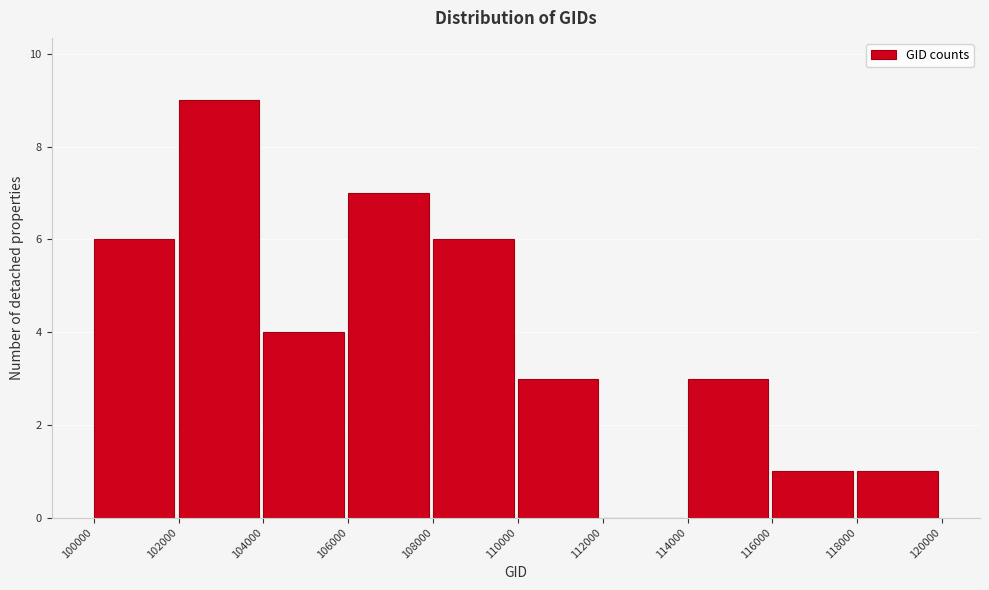

Reading left to right, list every bar in this chart as the range it spans on the x-axis followed by its height. The values are not printed on the chart, so give them approximately, as read against the axis.

100000 to 102000: 6
102000 to 104000: 9
104000 to 106000: 4
106000 to 108000: 7
108000 to 110000: 6
110000 to 112000: 3
112000 to 114000: 0
114000 to 116000: 3
116000 to 118000: 1
118000 to 120000: 1